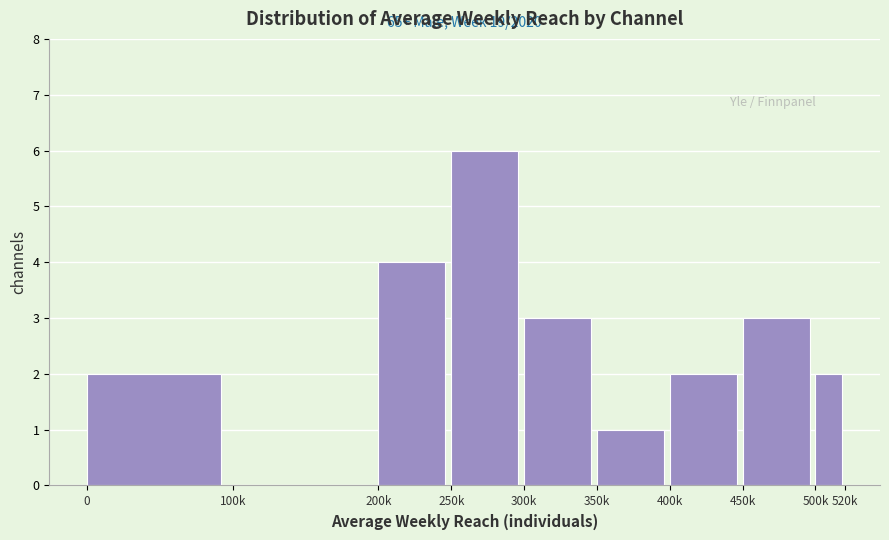

Reading left to right, extract all data points from this chart.

0=2	100k=0	200k=4	250k=6	300k=3	350k=1	400k=2	450k=3	500k=2